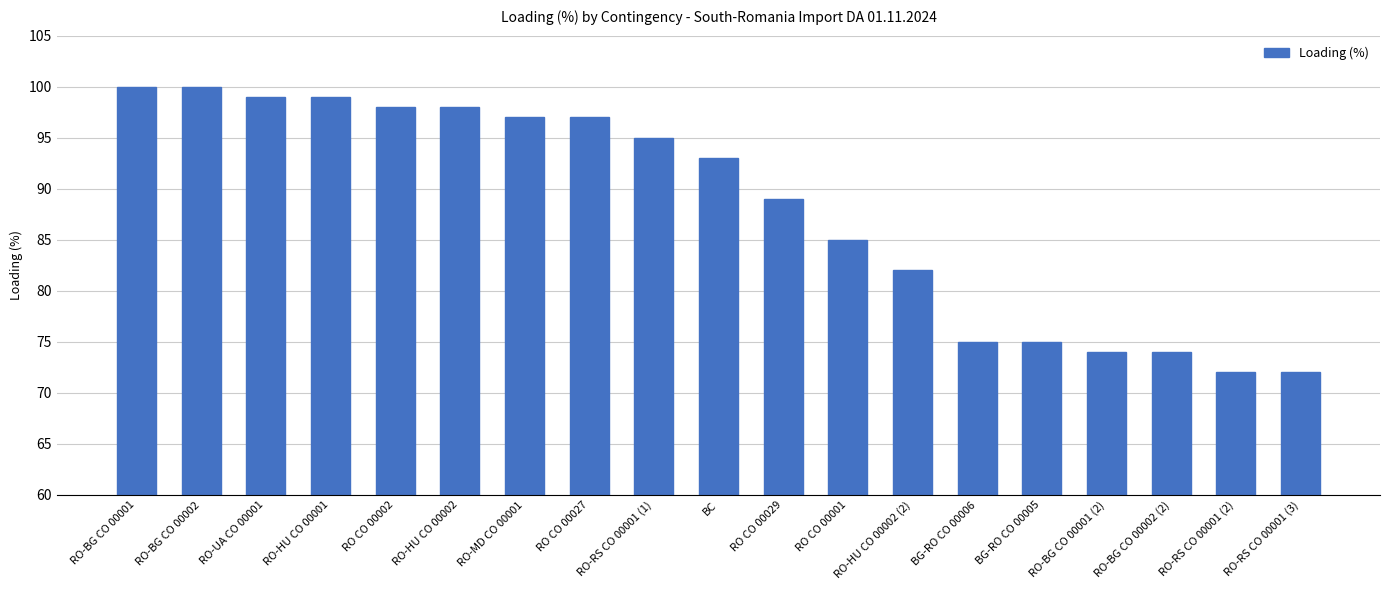

Between RO-HU CO 00002 and RO-HU CO 00001, which is larger?

RO-HU CO 00001